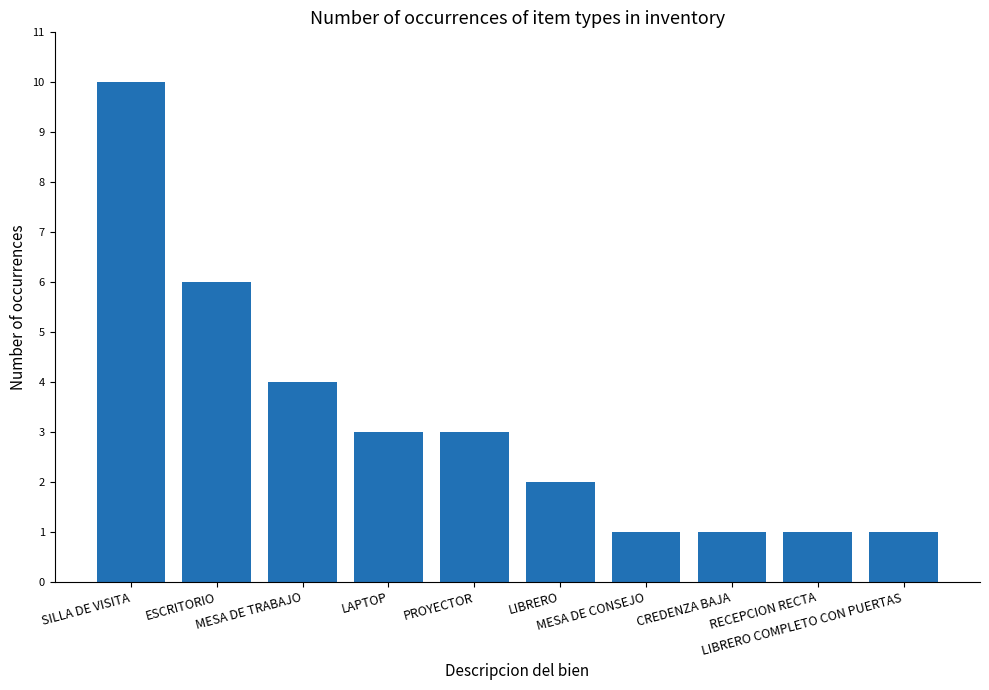

How many data points are less than 3?

5